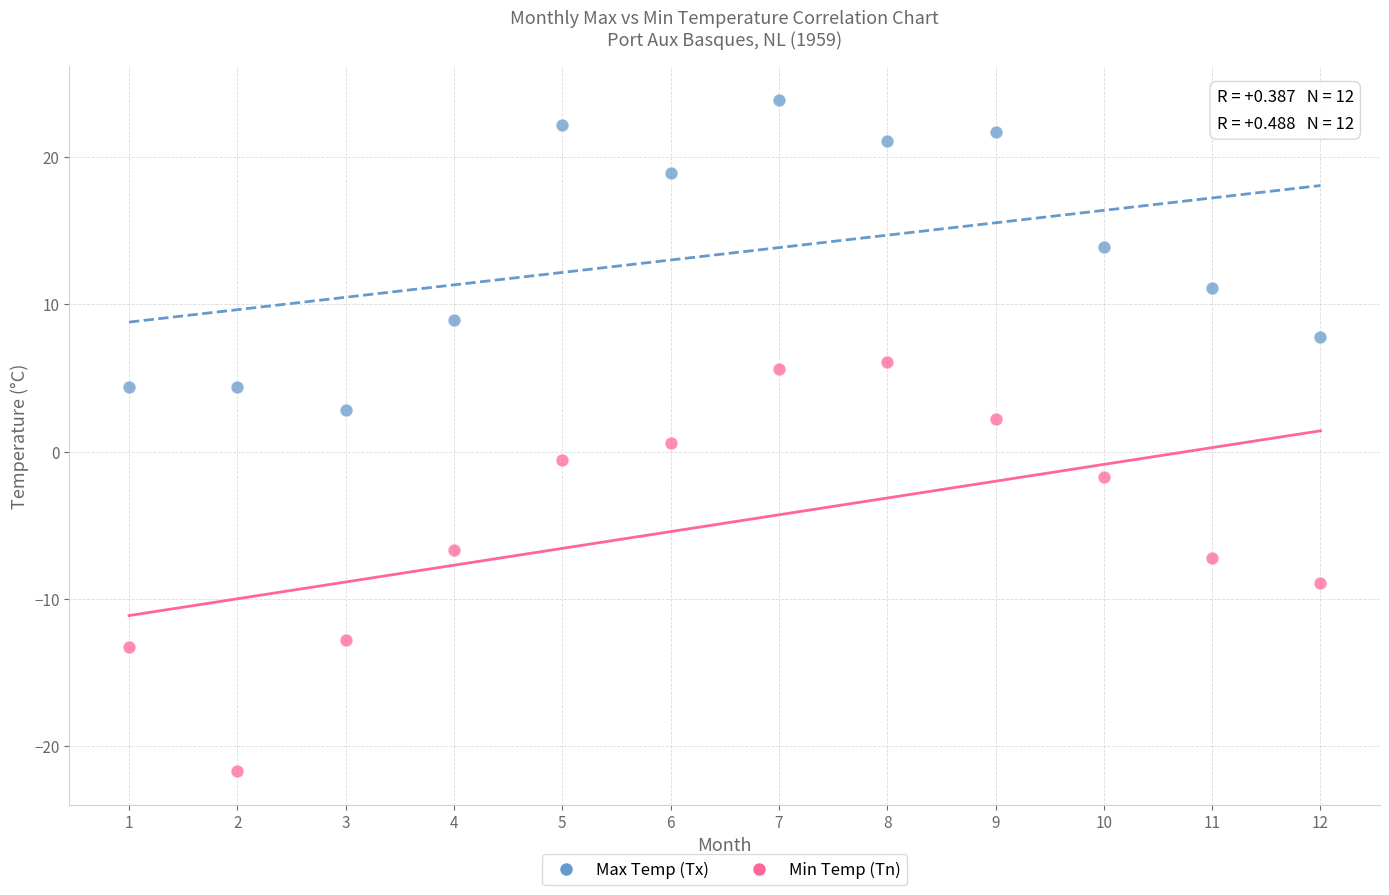

Across all data points, what is the range of Y values (max minus min)?

45.6